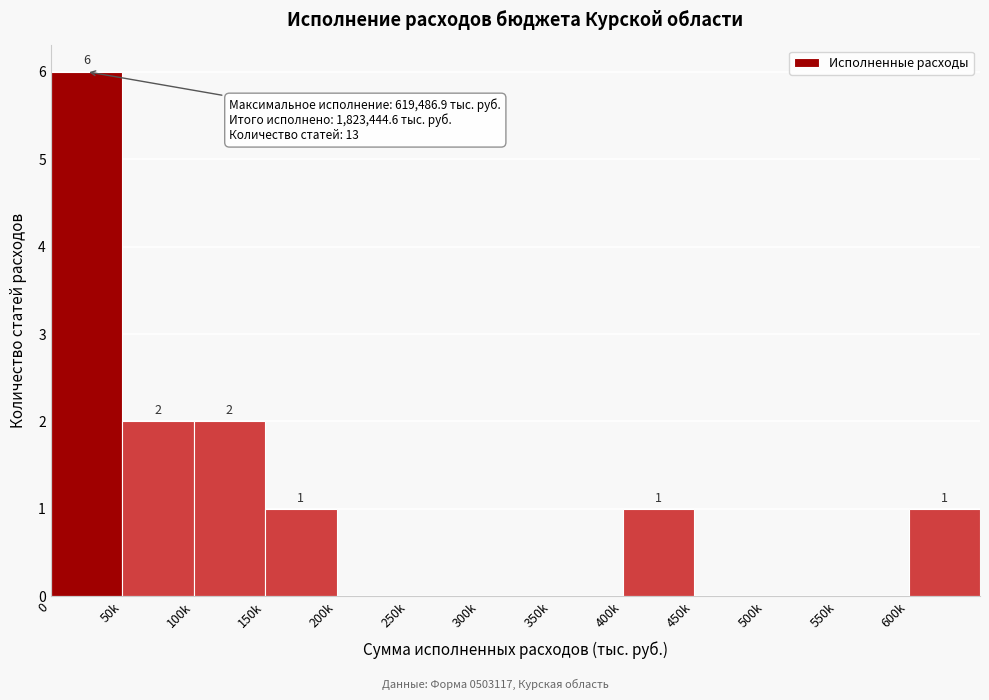

Reading left to right, list all the values displayed in this chart.

0=6	50k=2	100k=2	150k=1	200k=0	250k=0	300k=0	350k=0	400k=1	450k=0	500k=0	550k=0	600k=1